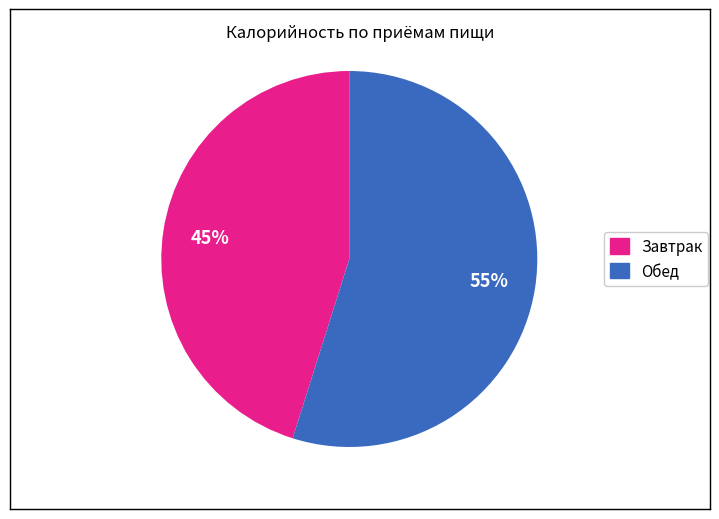

Is it true that Обед is 69% of the pie?

False